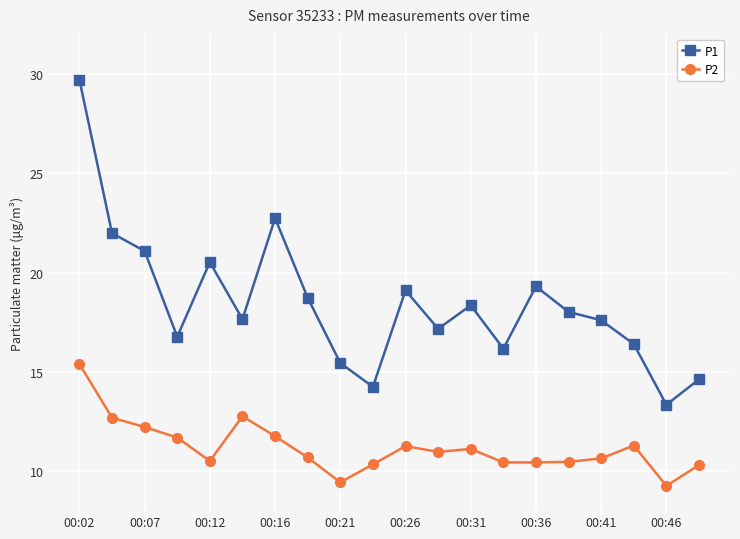

What is the value of the P2 point at the 12th from the left?

11.0